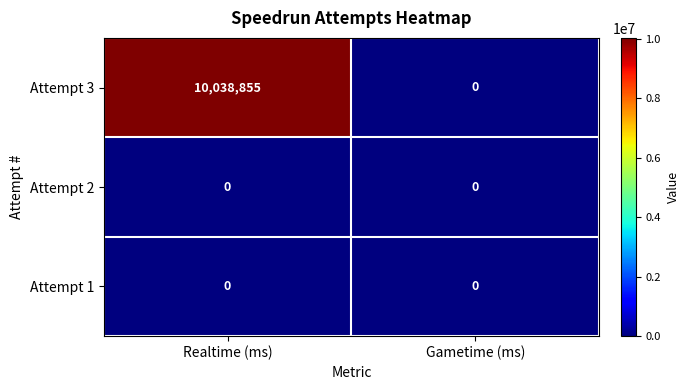

Which series has the widest spread of values?

Attempt 3